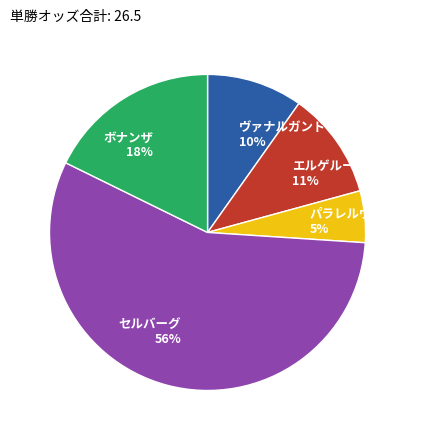

To the nearest percent, what percentage of the pie is パラレルヴィジョン?

5%